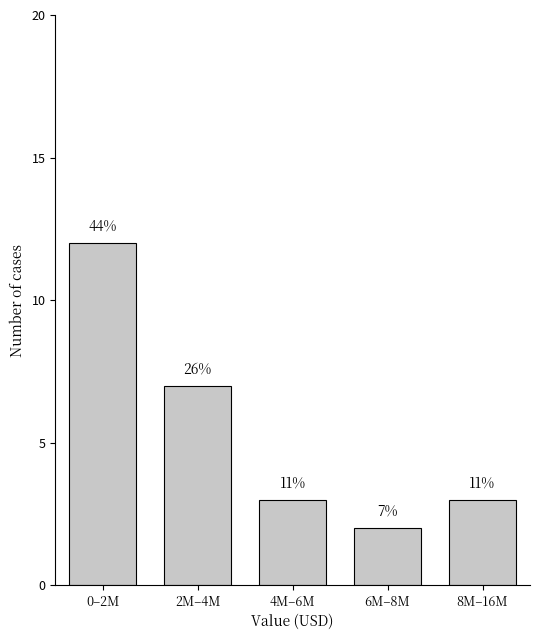

How many bars are there in total?

5